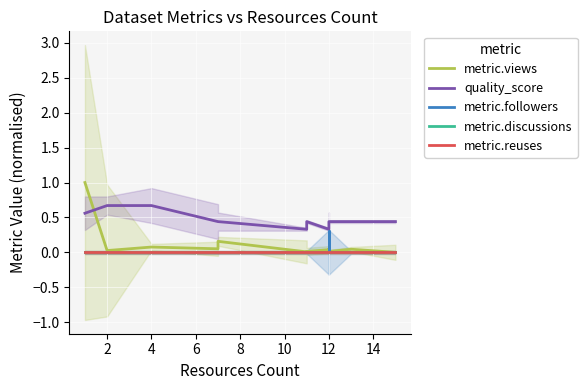

What is the label of the 6th point from the left?

10